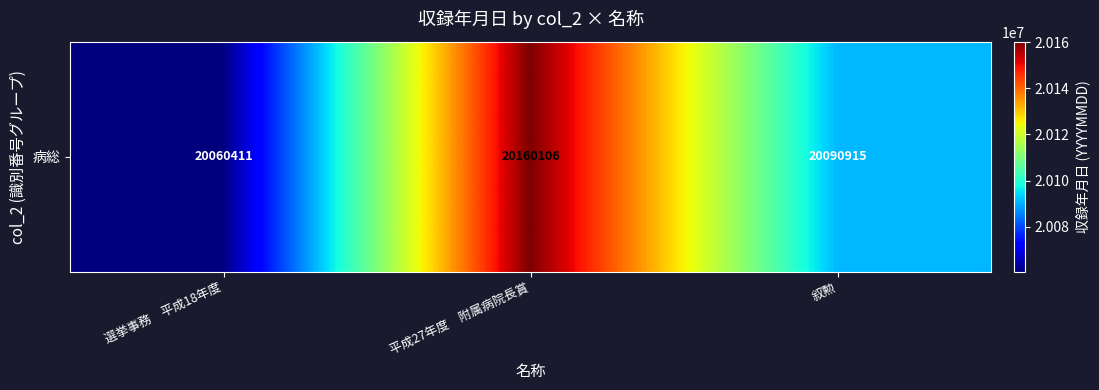

What is the change in value from 選挙事務　平成18年度 to 平成27年度　附属病院長賞?

+99695